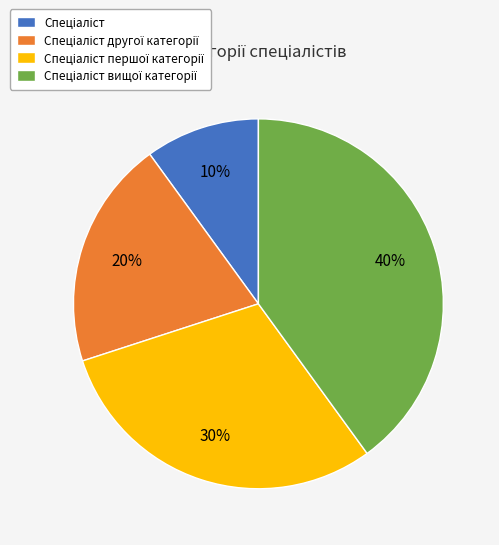

Is there any slice that represents more than half of the pie?

No